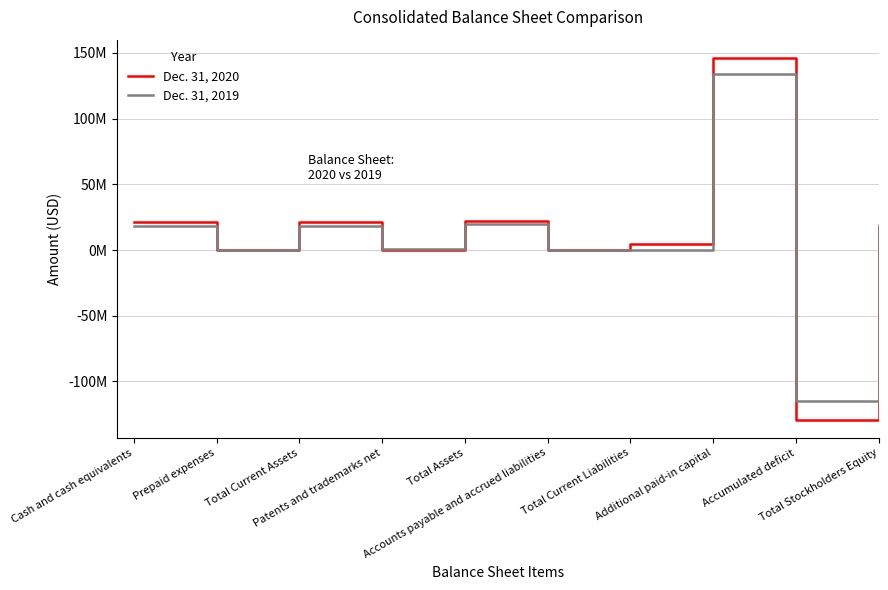

What is the total value across all series at Patents and trademarks net?

1230450